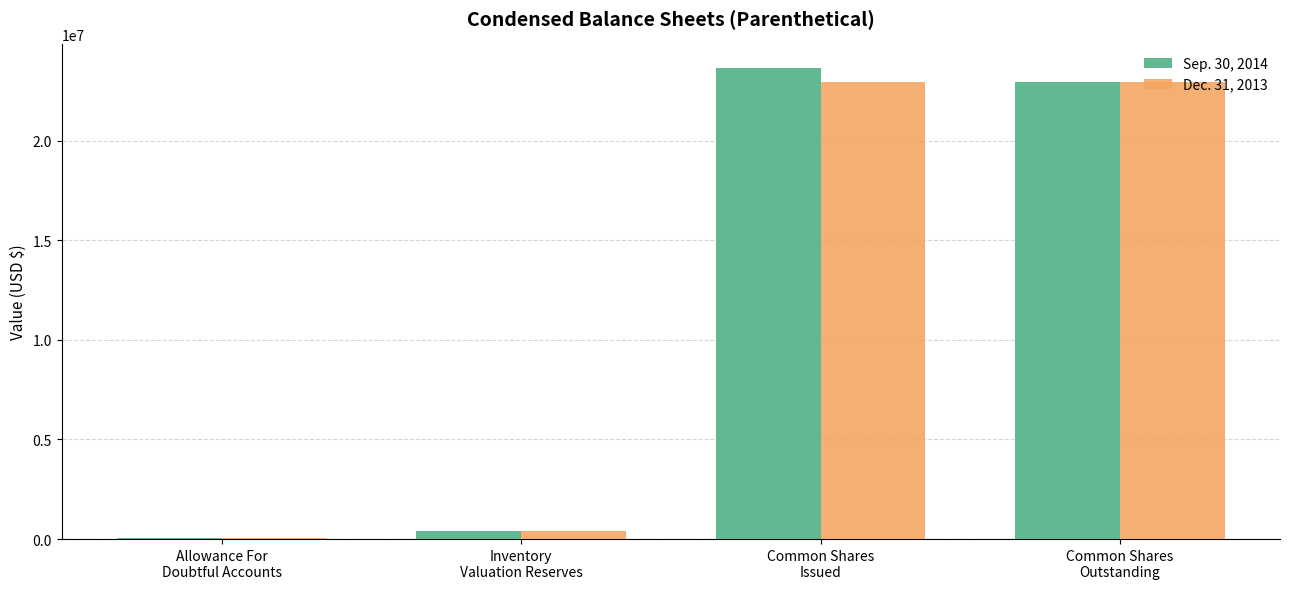

Reading right to left, extract all data points from this chart.

Sep. 30, 2014: Common Shares
Outstanding=22959822	Common Shares
Issued=23648315	Inventory
Valuation Reserves=428000	Allowance For
Doubtful Accounts=45000
Dec. 31, 2013: Common Shares
Outstanding=22959822	Common Shares
Issued=22959822	Inventory
Valuation Reserves=399000	Allowance For
Doubtful Accounts=58000